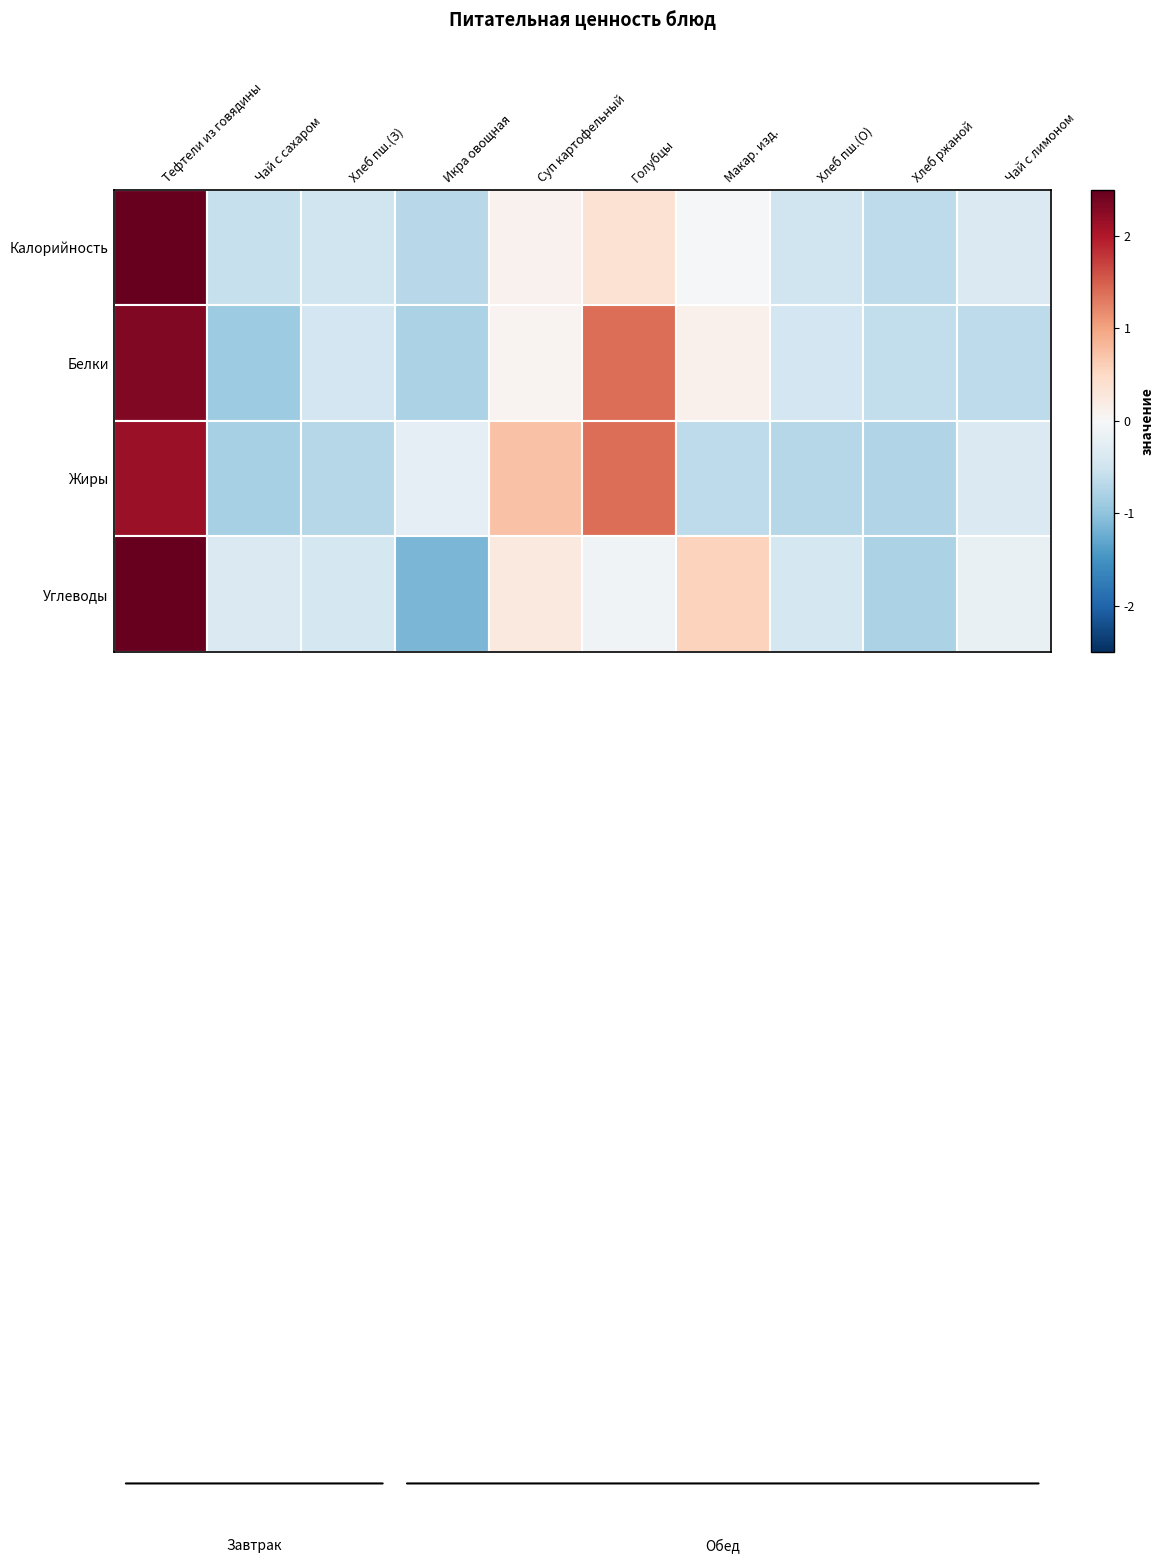

What is the maximum value shown in the chart?

2.8